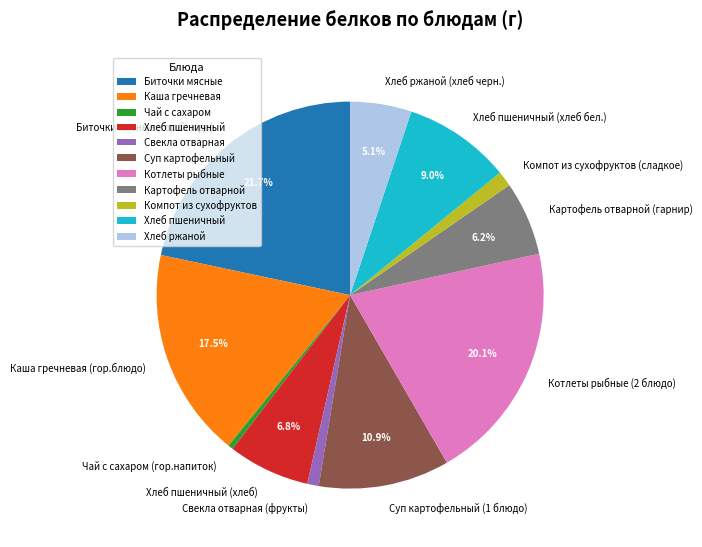

Which category has the biggest portion of the pie?

Биточки мясные (гор.блюдо)